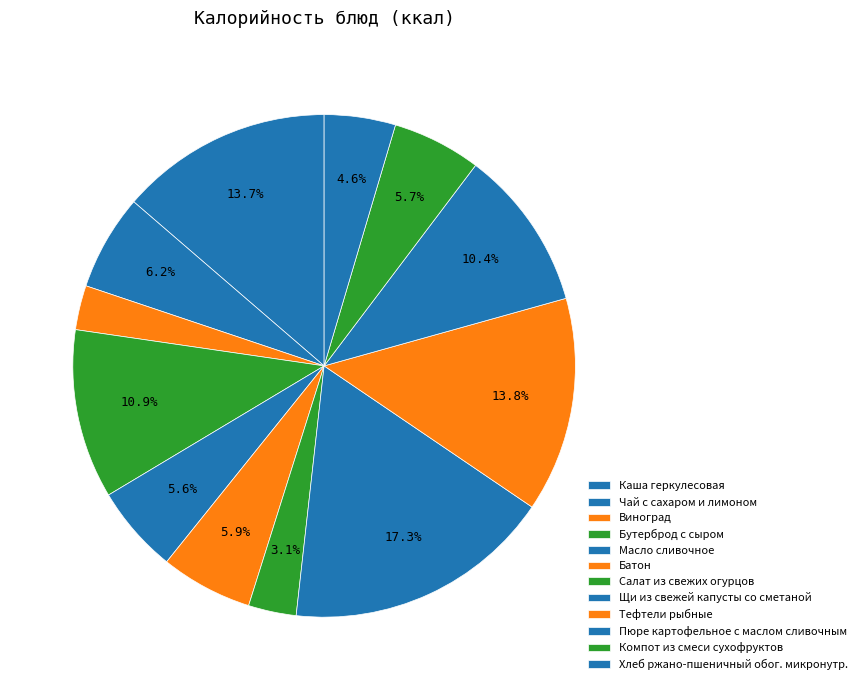

True or false: Пюре картофельное с маслом сливочным accounts for 20% of the total.

False